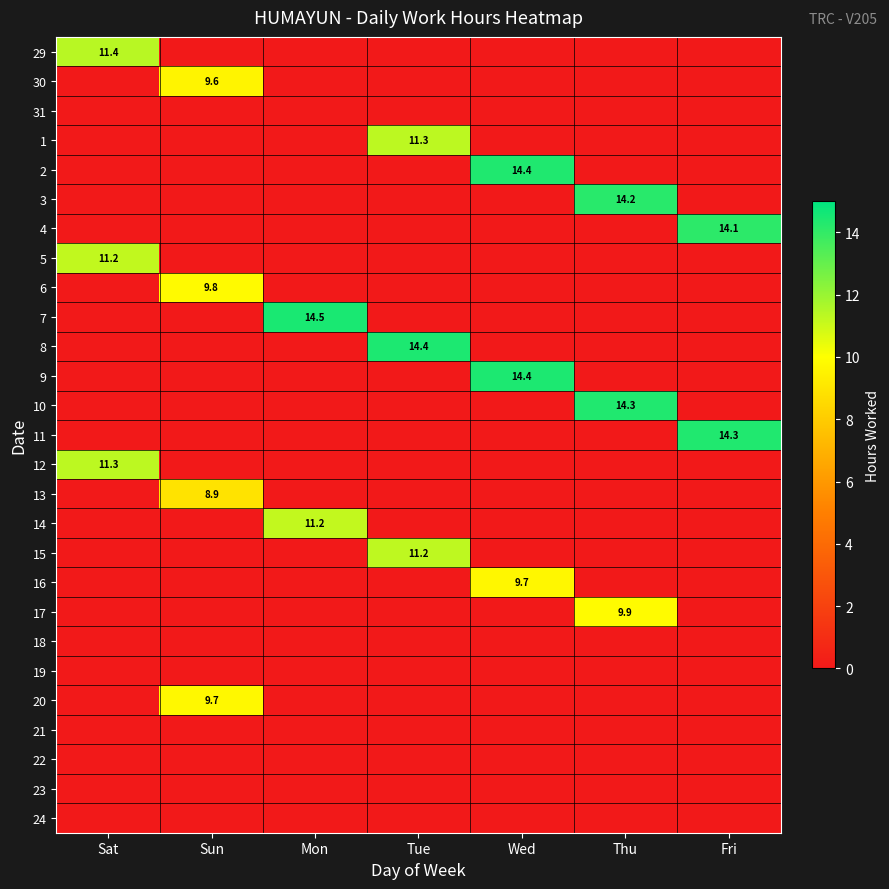

The value of 7 at Mon is 24.8. True or false?

False